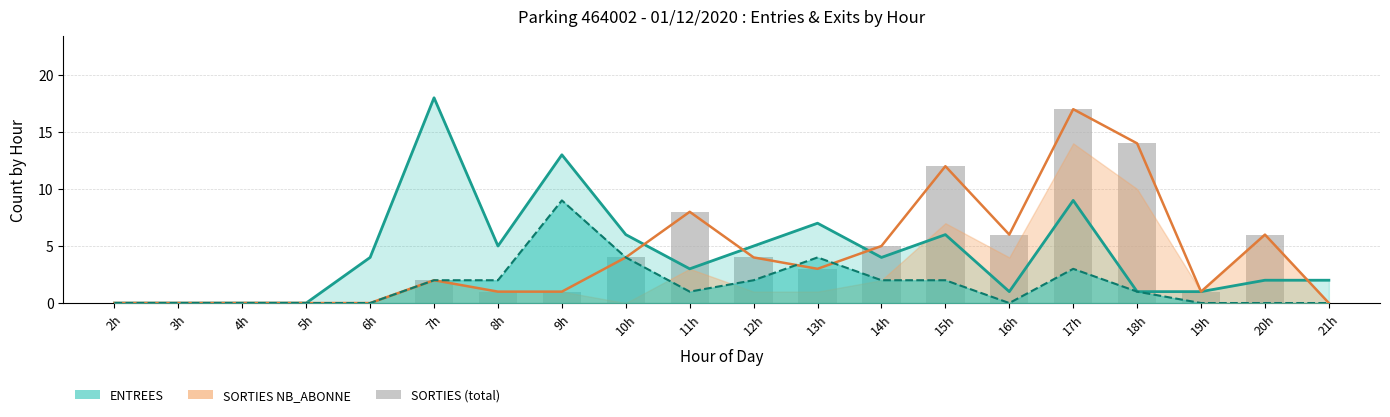

What is the difference between the maximum and second lowest values in the ENTREES (total) series?

18